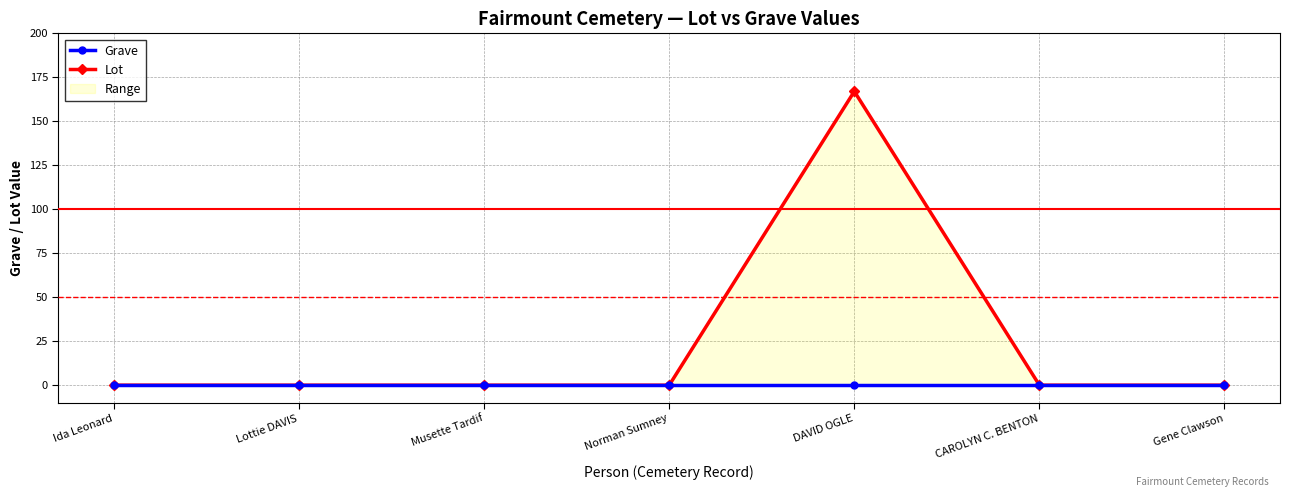

Where is Lot nearest to the value 83?

Ida Leonard